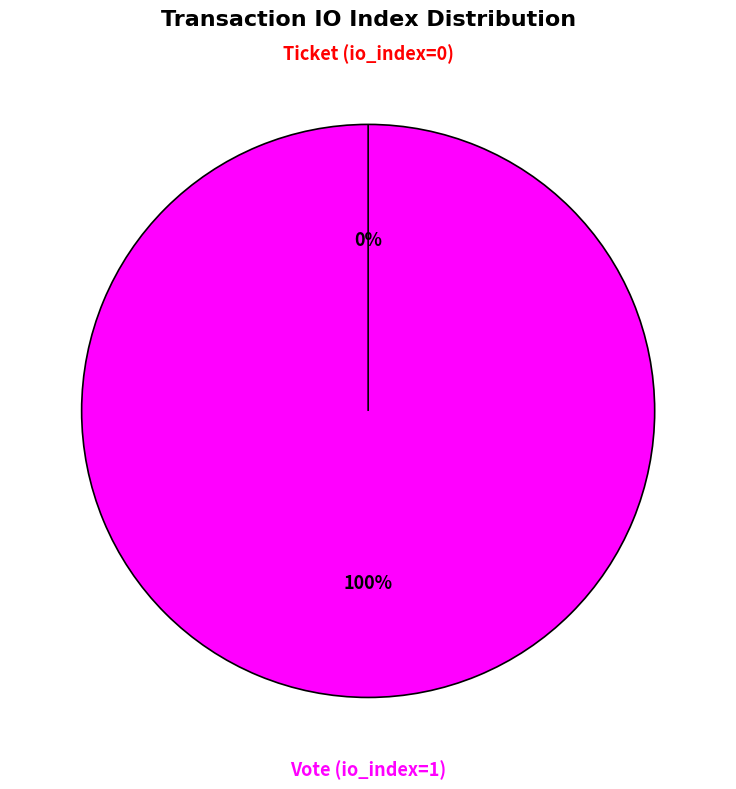

What is the largest slice in the pie chart?

Vote (io_index=1)